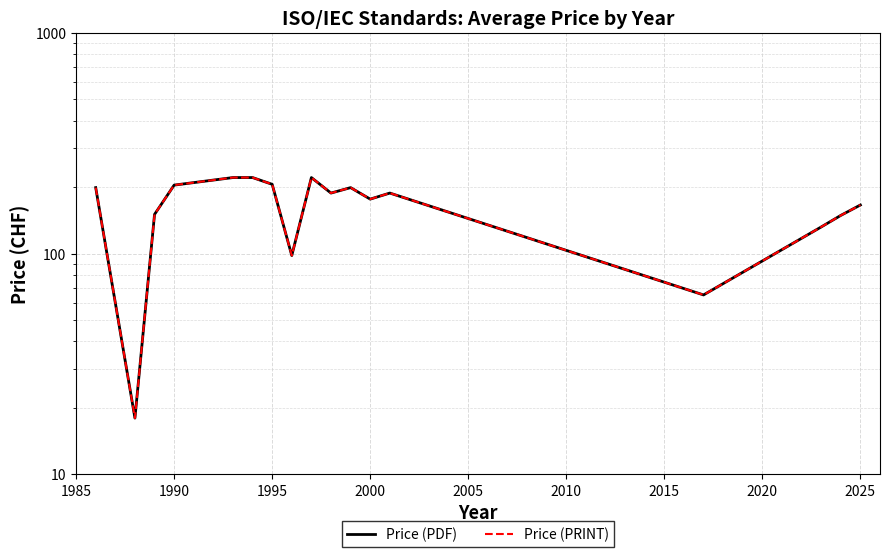

Reading left to right, list all the values displayed in this chart.

Price (PDF): 199.0	18.0	150.5	204.2	221.0	221.0	206.0	98.0	221.0	188.0	199.0	176.5	188.0	65.0	132.0	148.9	166.0
Price (PRINT): 199.0	18.0	150.5	204.2	221.0	221.0	206.0	98.0	221.0	188.0	199.0	176.5	188.0	65.0	132.0	148.9	166.0